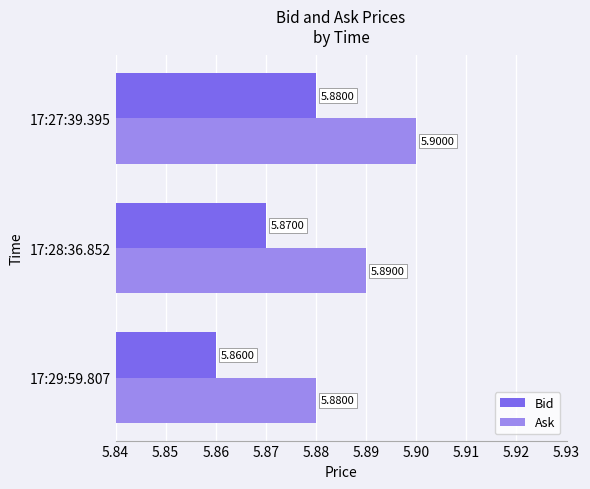

What is the total value across all series at 17:27:39.395?

11.8